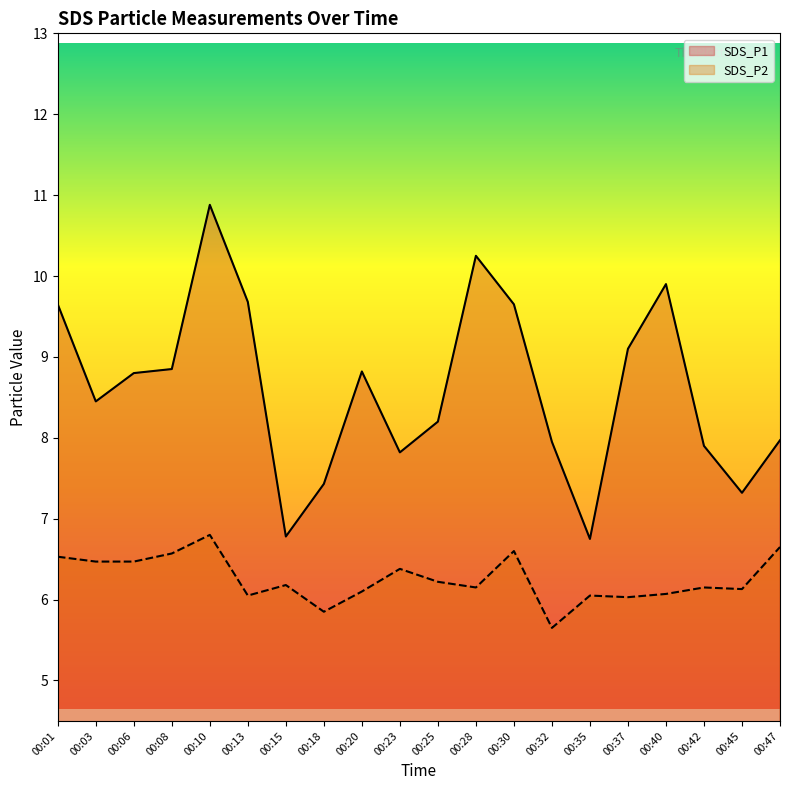

At which category does SDS_P2 reach its first local valley?

00:13